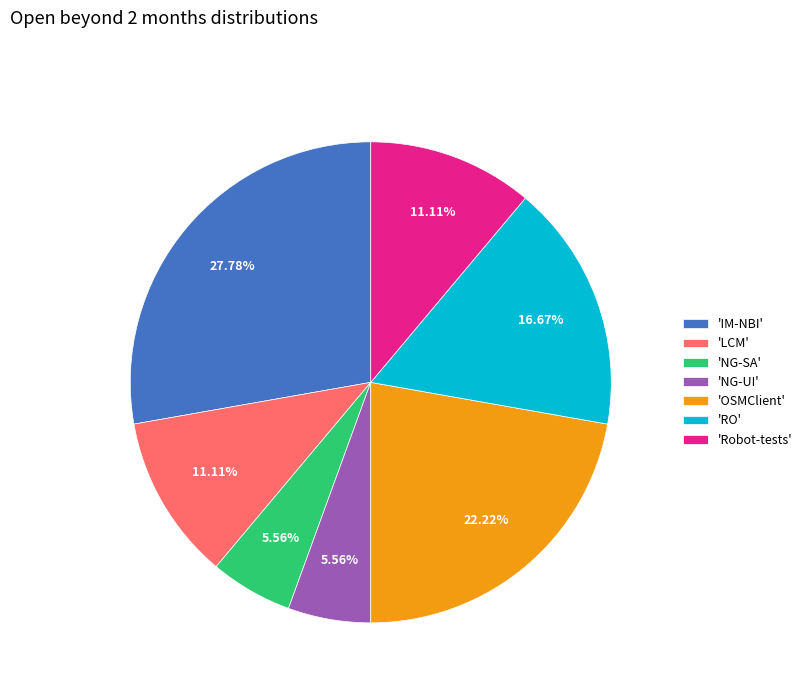

Count the number of slices in the pie.

7